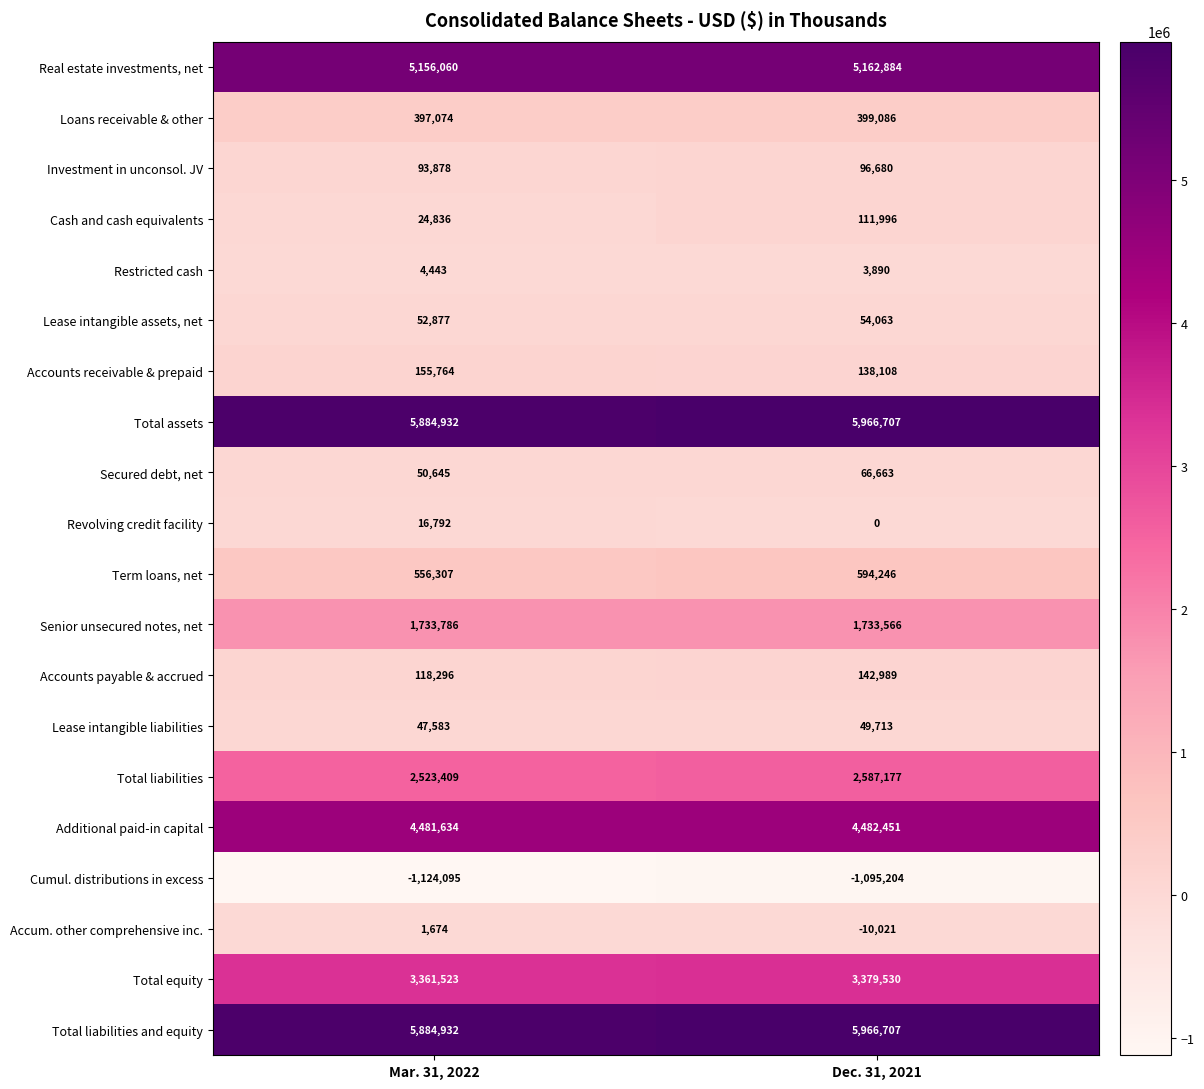

Which category has the lowest value in the Total assets series?

Mar. 31, 2022